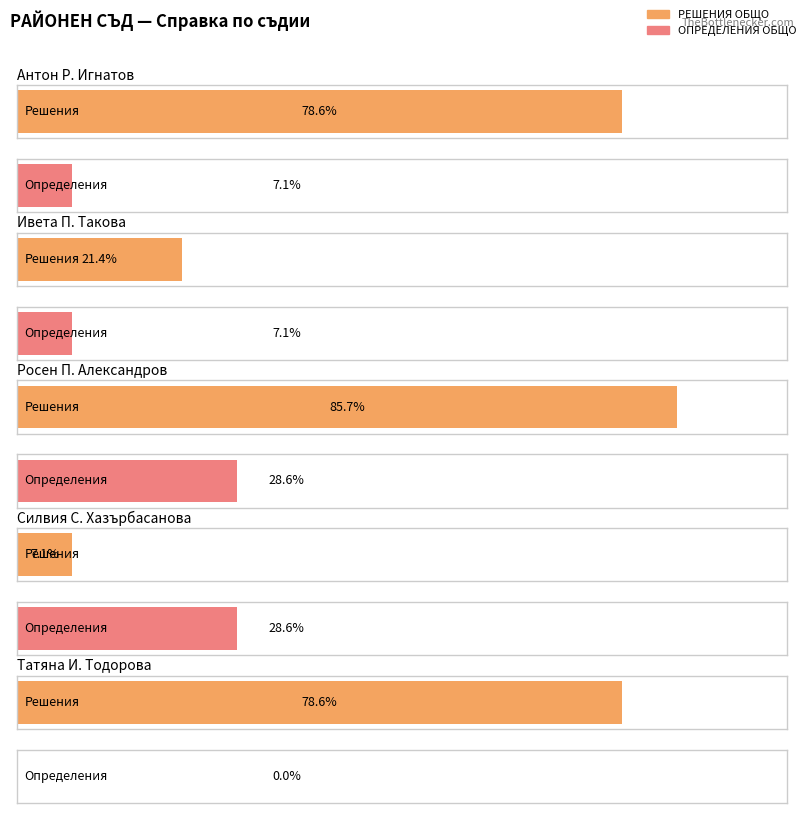

True or false: ОПРЕДЕЛЕНИЯ ОБЩО has a value of 2 at Росен П. Александров.

False